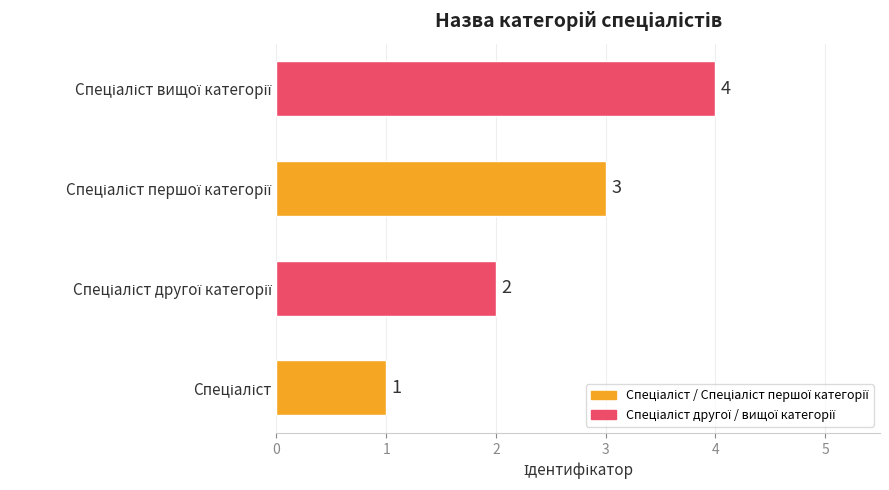

Count the values in the range 2 to 4.

3